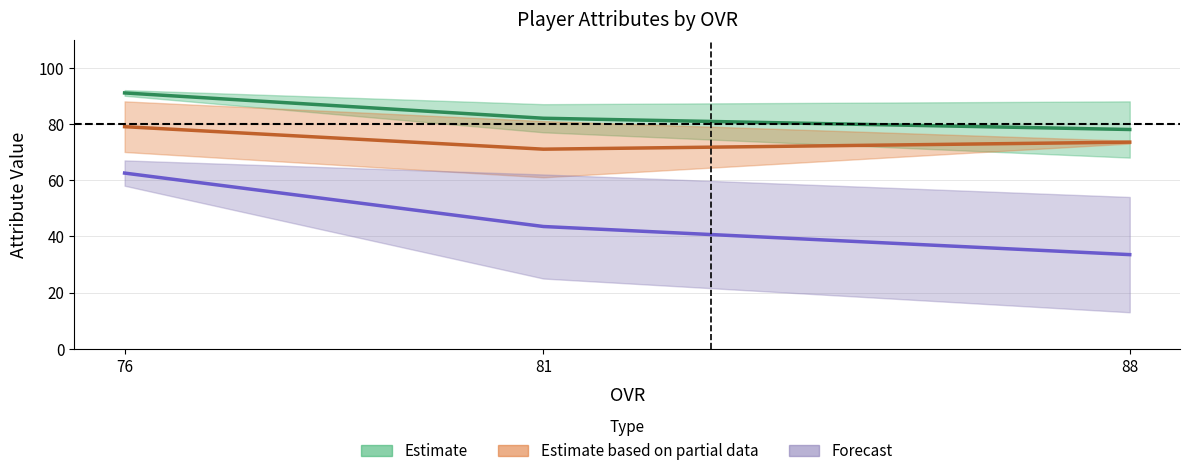

What is the value of the Forecast point at the 2nd from the left?

43.5